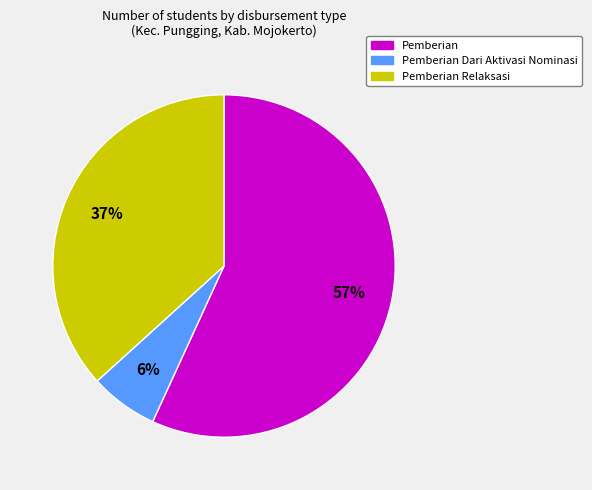

To the nearest percent, what is the combined percentage of Pemberian Dari Aktivasi Nominasi and Pemberian?

63%